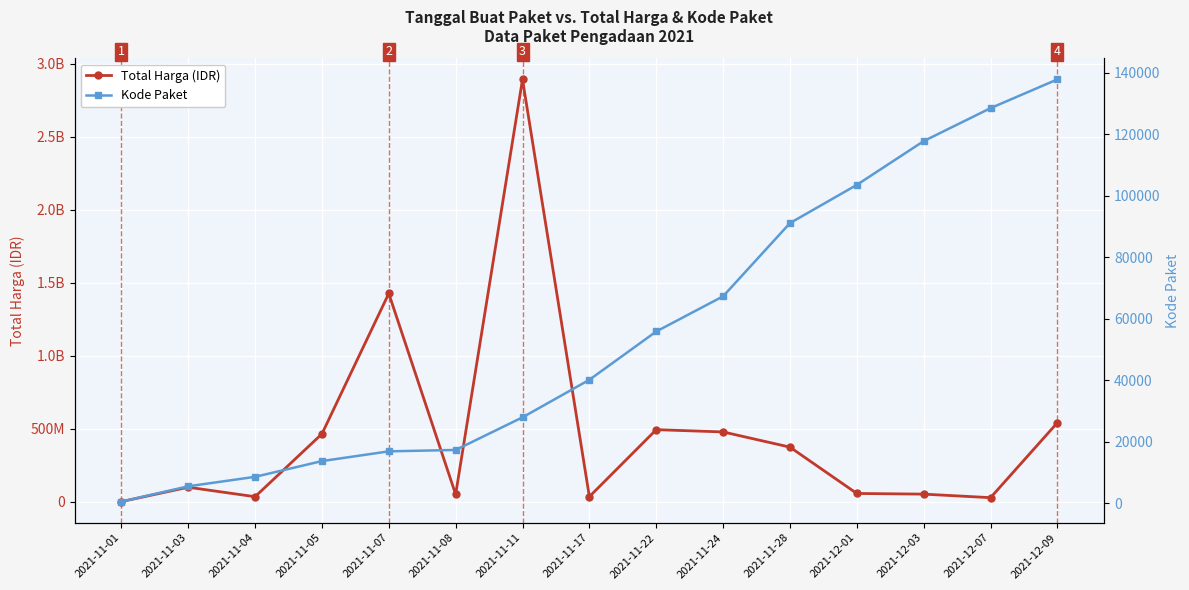

Where is Kode Paket nearest to the value 69170?

2021-11-24